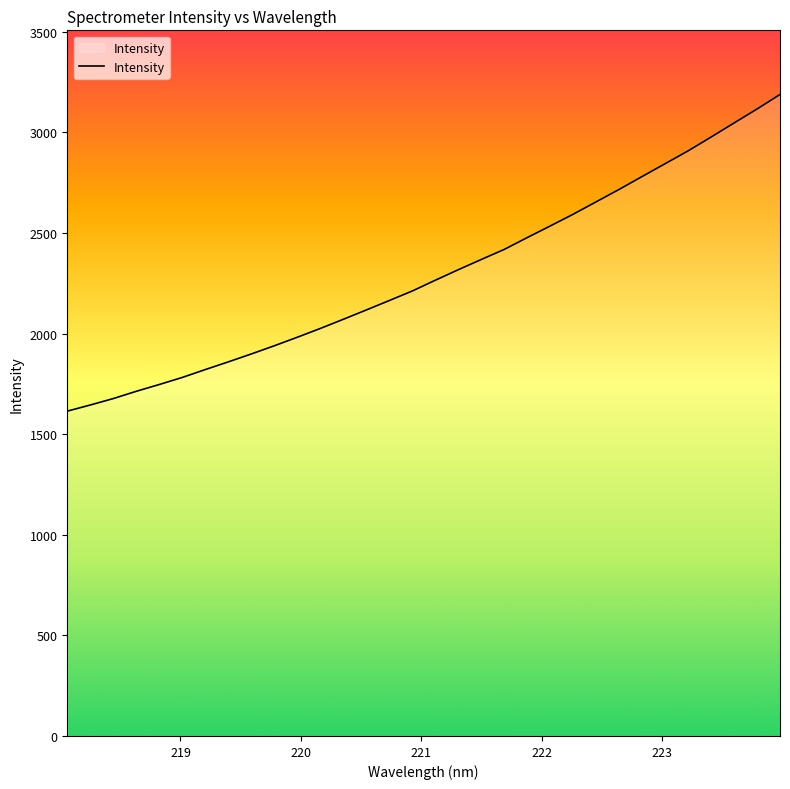

What is the minimum value shown in the chart?

1614.1